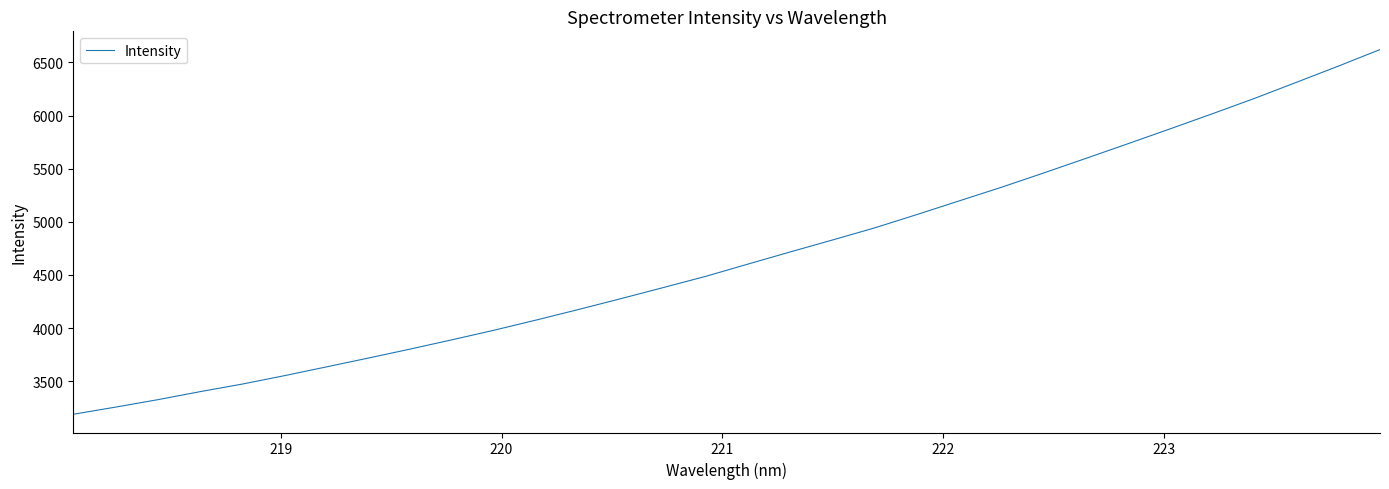

What is the difference between the maximum and minimum values?

3433.6